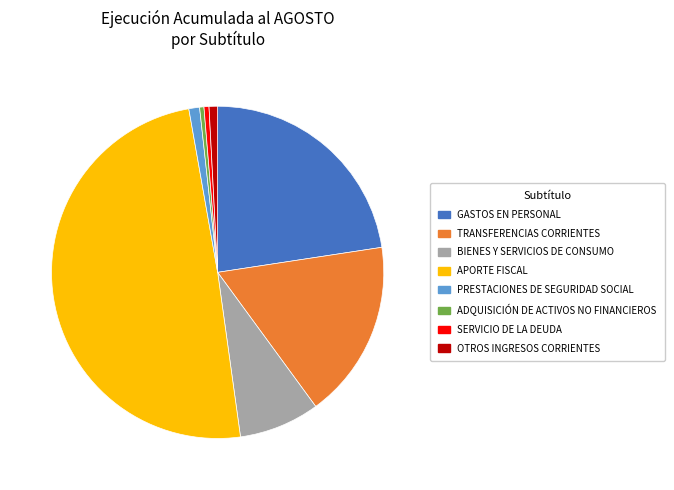

Is the sum of BIENES Y SERVICIOS DE CONSUMO and PRESTACIONES DE SEGURIDAD SOCIAL greater than half?

No